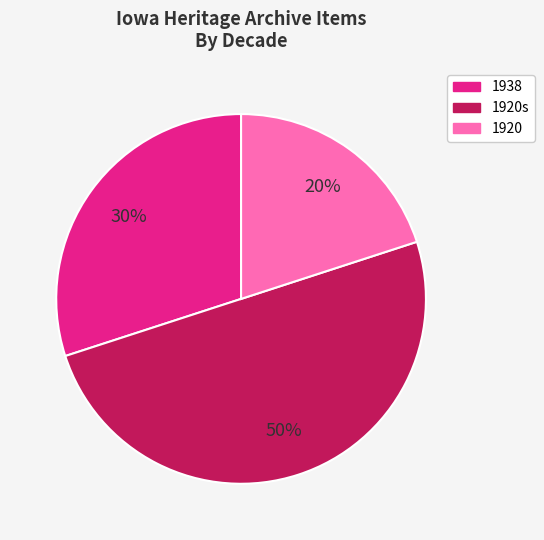

How many slices are in this pie chart?

3